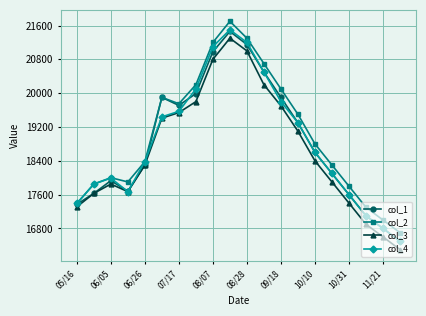

Is this an area chart (filled region under the line)?

No